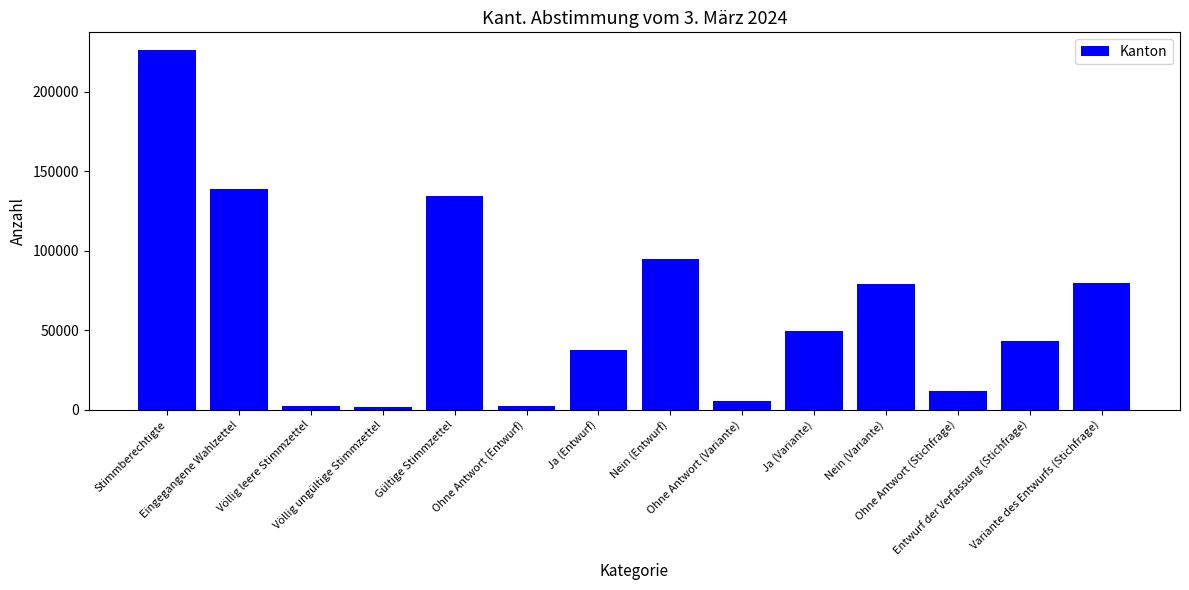

What is the change in value from Ohne Antwort (Variante) to Nein (Variante)?

+73751